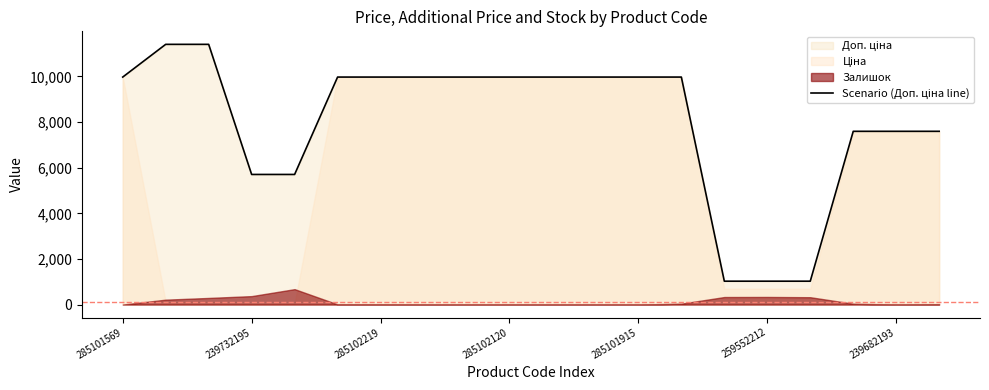

What is the greatest value displayed?

11410.0